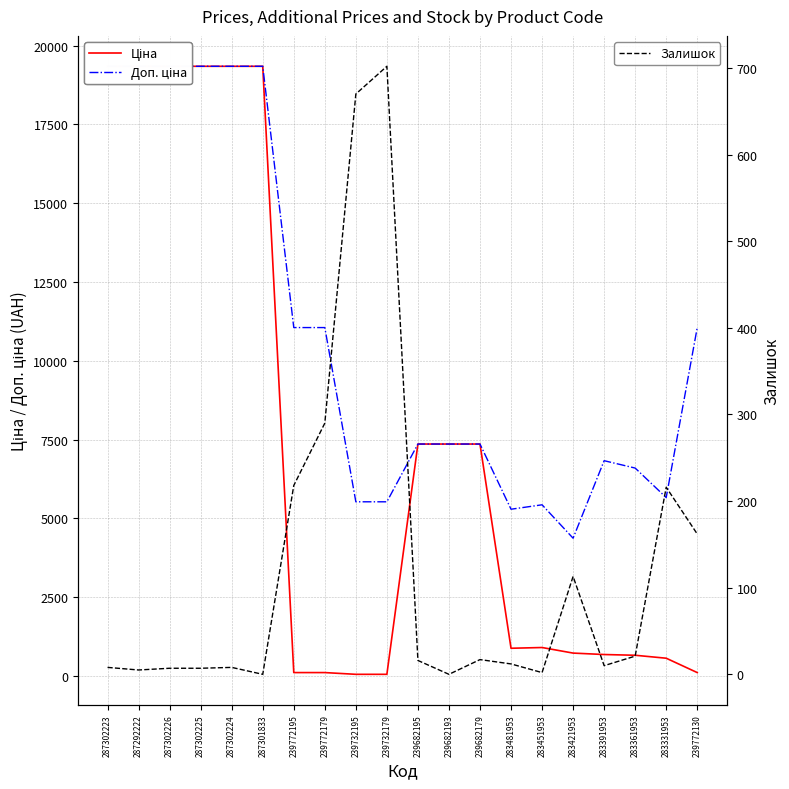

At 287292222, list the series in order from smallest to largest.

Залишок, Ціна, Доп. ціна